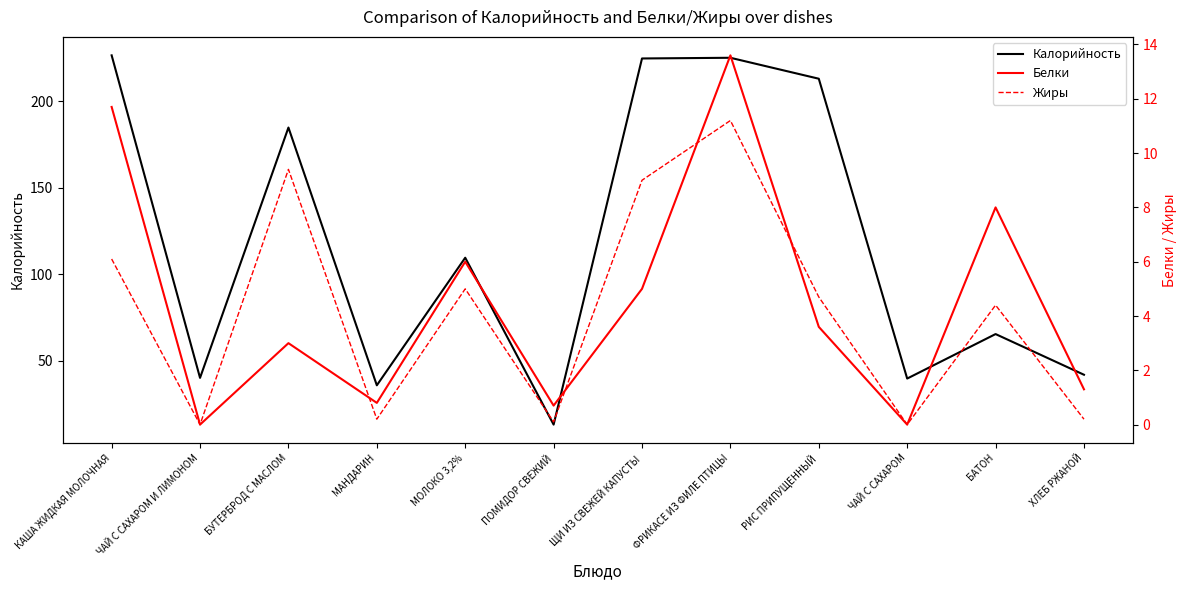

At which label does Калорийность first exceed 109?

КАША ЖИДКАЯ МОЛОЧНАЯ